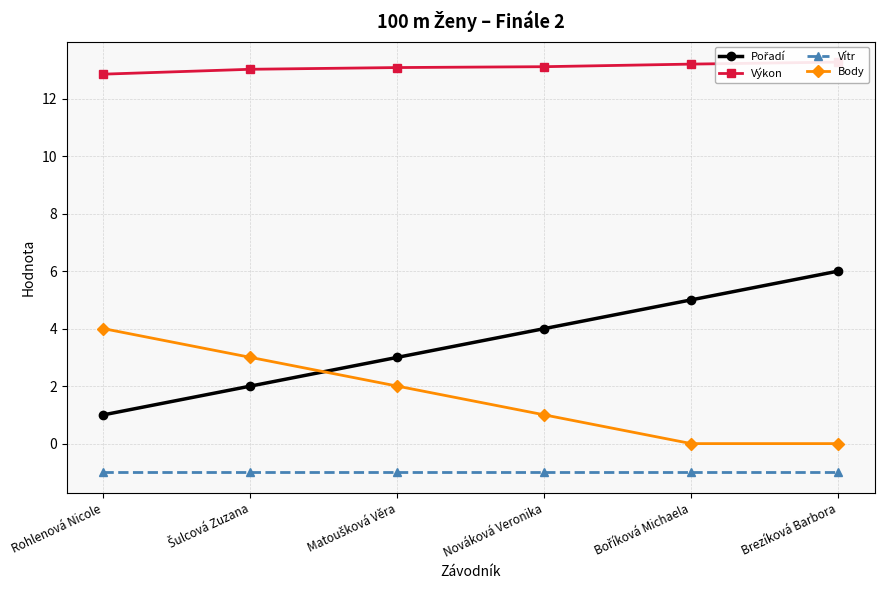

Reading left to right, list all the values displayed in this chart.

Pořadí: Rohlenová Nicole=1.0	Šulcová Zuzana=2.0	Matoušková Věra=3.0	Nováková Veronika=4.0	Boříková Michaela=5.0	Brezíková Barbora=6.0
Výkon: Rohlenová Nicole=12.8	Šulcová Zuzana=13.0	Matoušková Věra=13.1	Nováková Veronika=13.1	Boříková Michaela=13.2	Brezíková Barbora=13.3
Vítr: Rohlenová Nicole=-1.0	Šulcová Zuzana=-1.0	Matoušková Věra=-1.0	Nováková Veronika=-1.0	Boříková Michaela=-1.0	Brezíková Barbora=-1.0
Body: Rohlenová Nicole=4.0	Šulcová Zuzana=3.0	Matoušková Věra=2.0	Nováková Veronika=1.0	Boříková Michaela=0.0	Brezíková Barbora=0.0